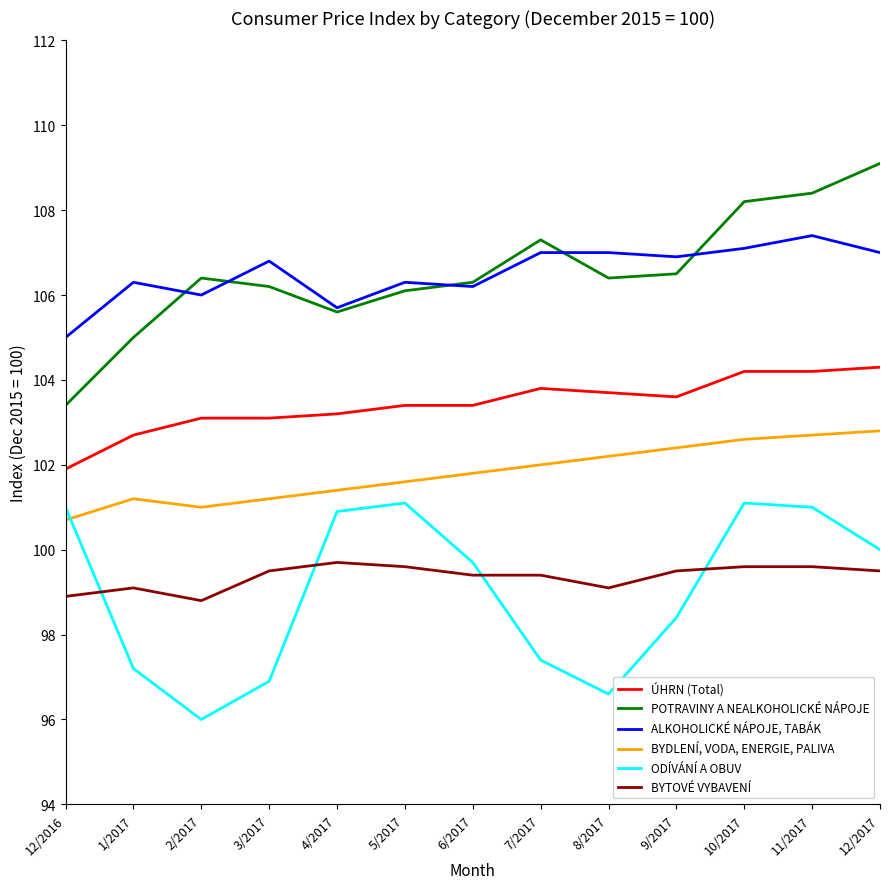

What value does the BYDLENÍ, VODA, ENERGIE, PALIVA series have at 2/2017?

101.0